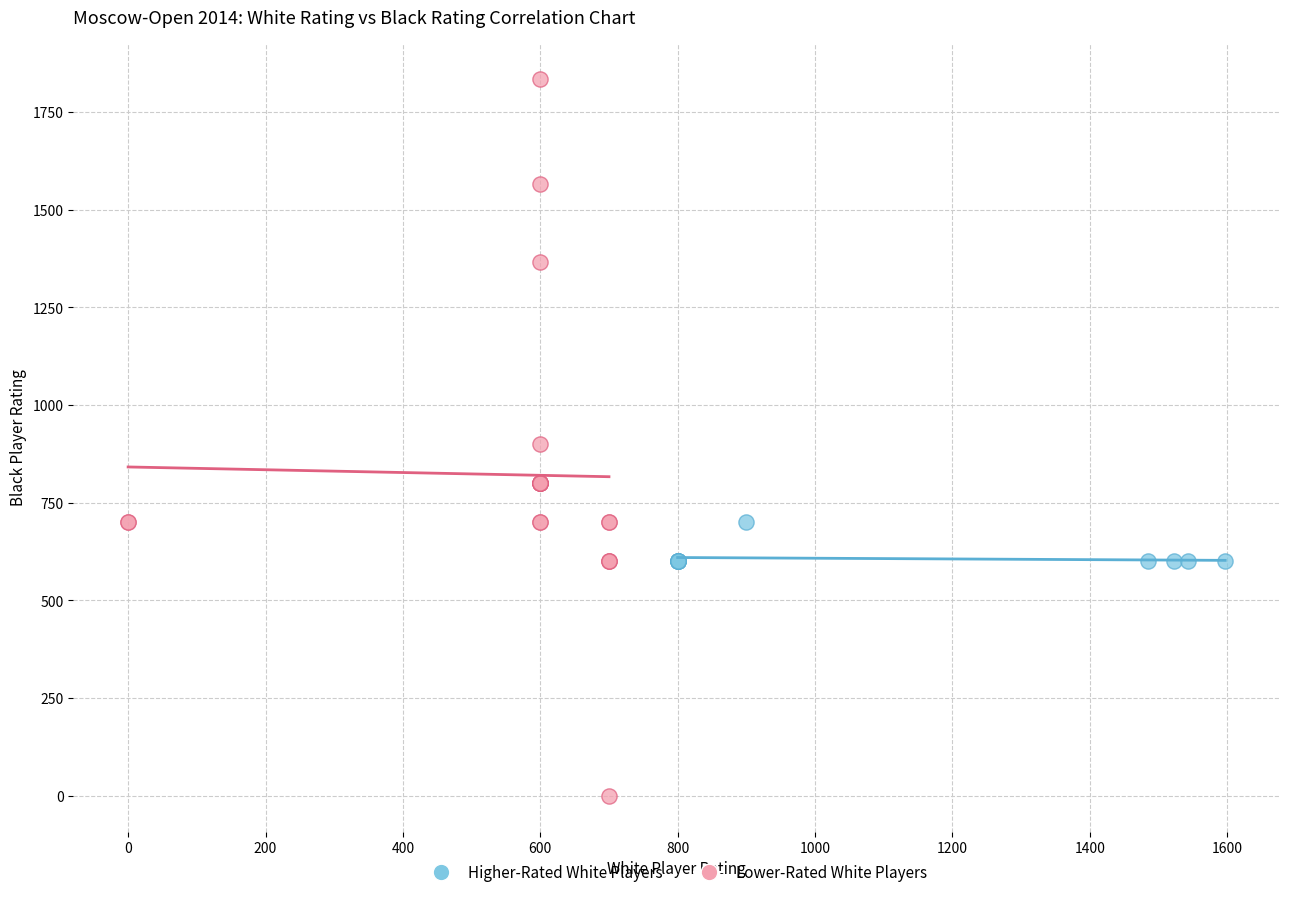

Which series contains the lowest Y value?

Lower-Rated White Players